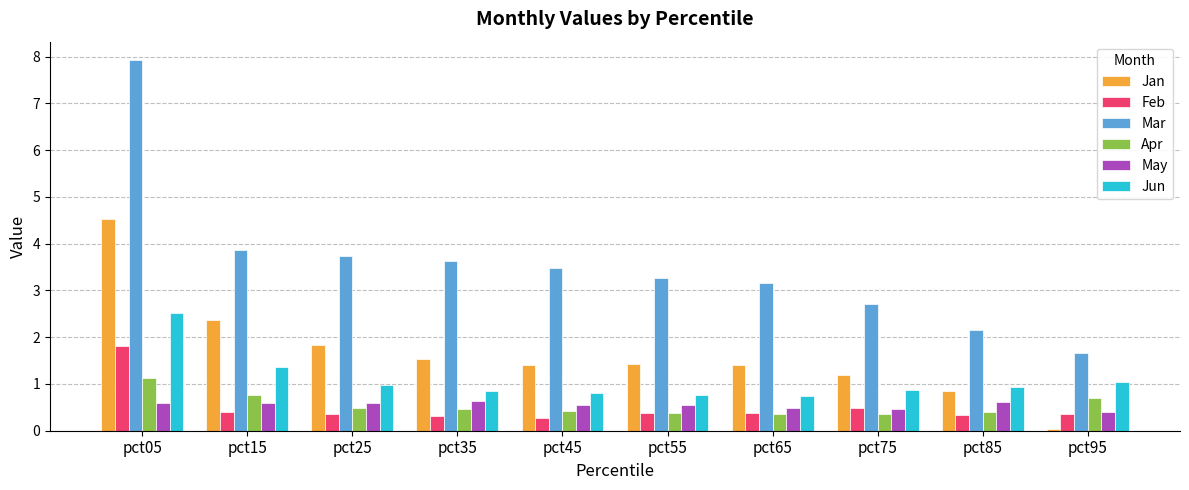

Count the number of categories in the chart.

10